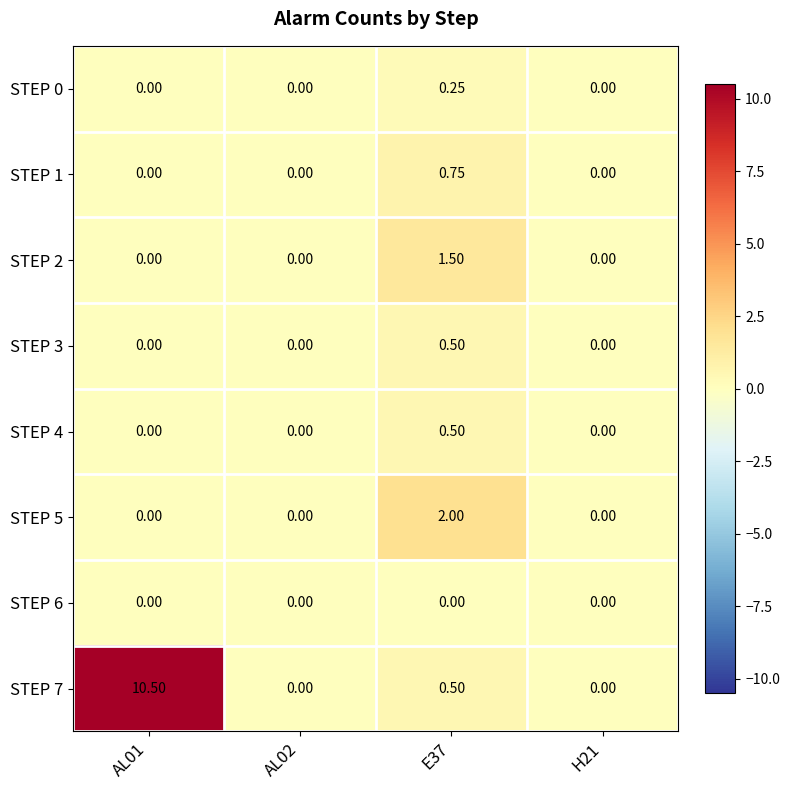

Is the value of STEP 1 at H21 greater than the value of STEP 0 at E37?

No